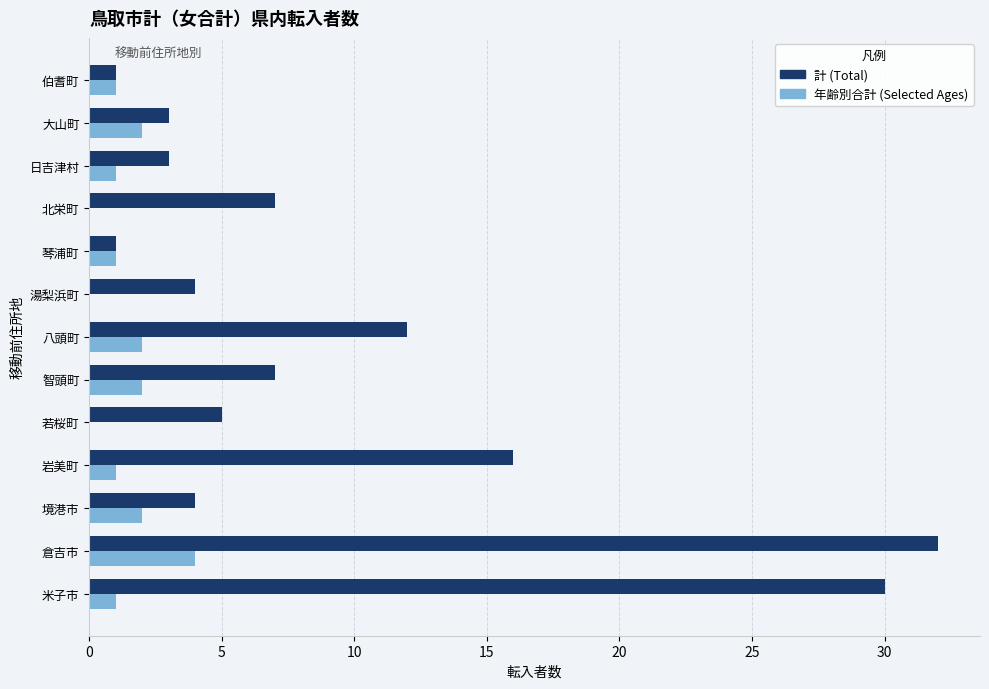

At which category is the sum across all series the highest?

倉吉市